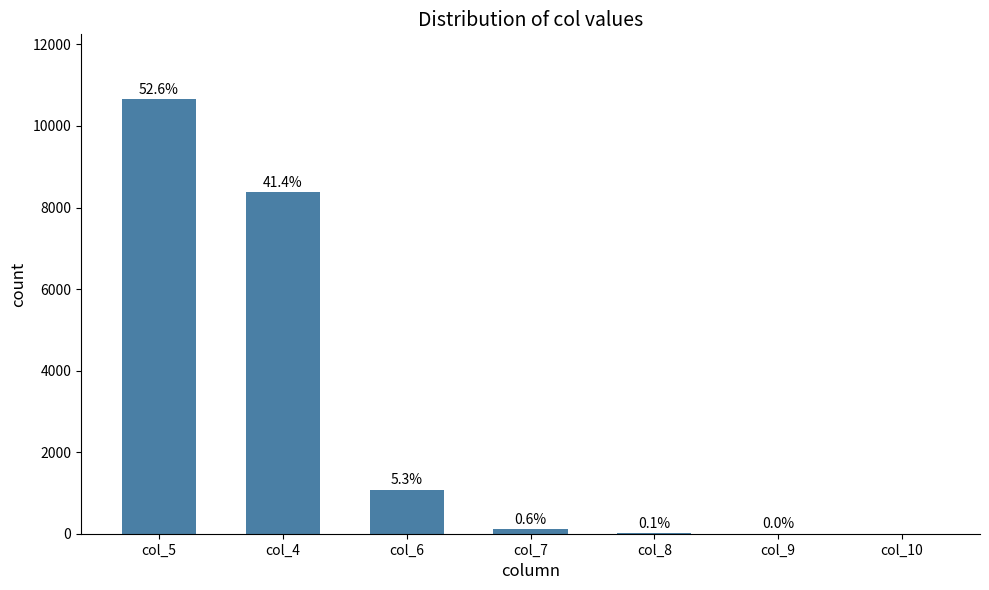

Rank the categories by value from lowest to highest.

col_10, col_9, col_8, col_7, col_6, col_4, col_5